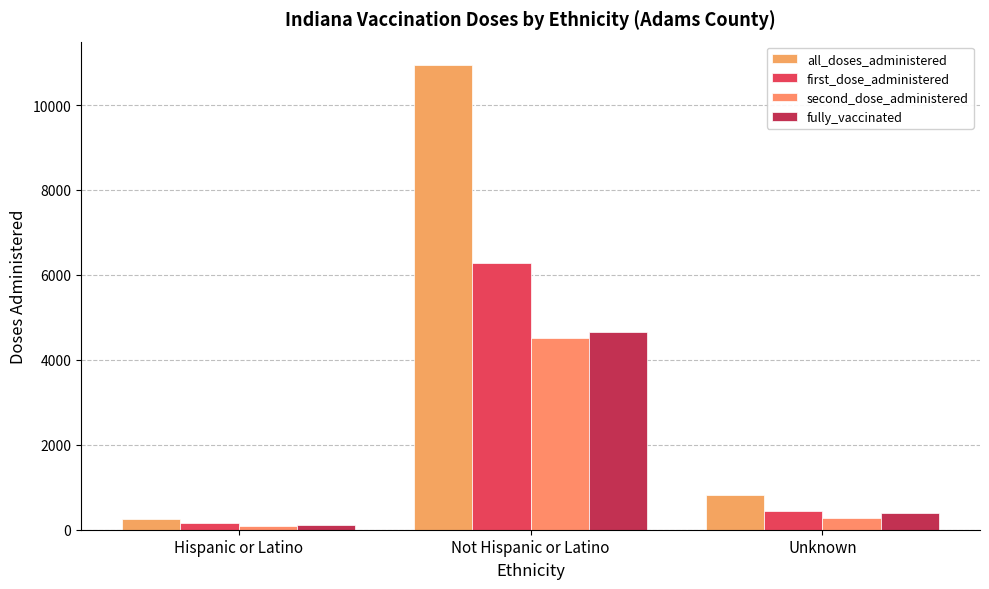

What position from the left is Not Hispanic or Latino?

2